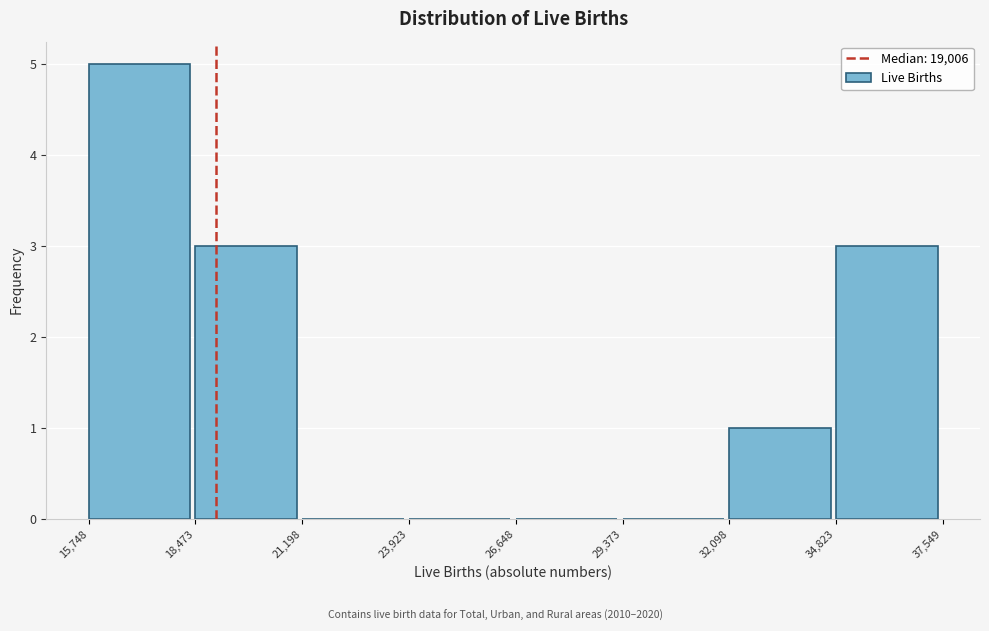

Over which range of the x-axis is the bar tallest?

15,748 to 18,473